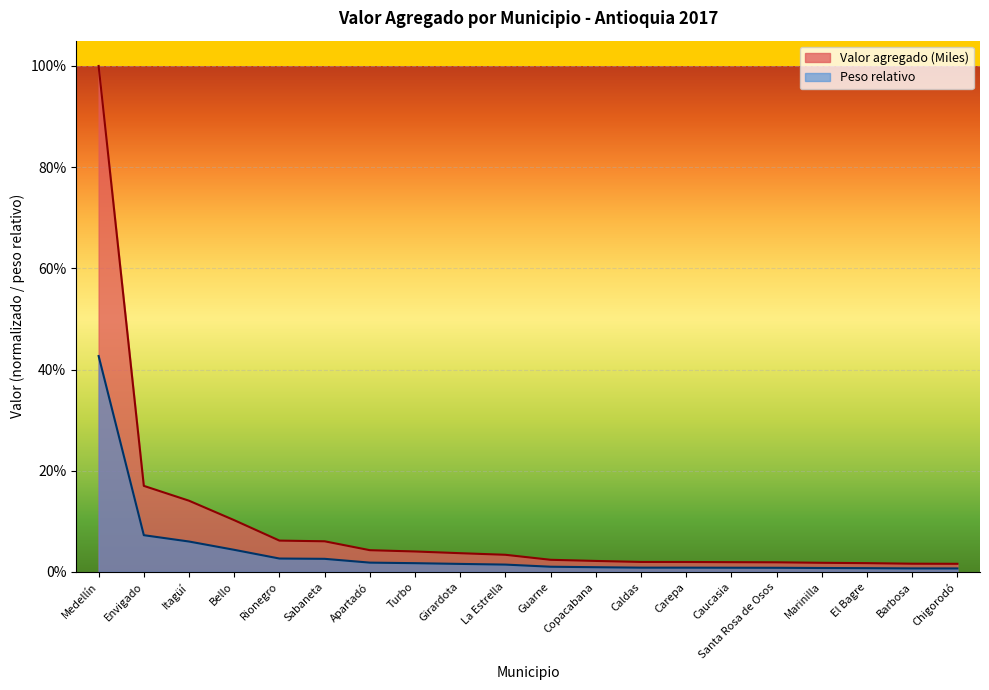

At which category does the chart reach its peak across all series?

Medellín